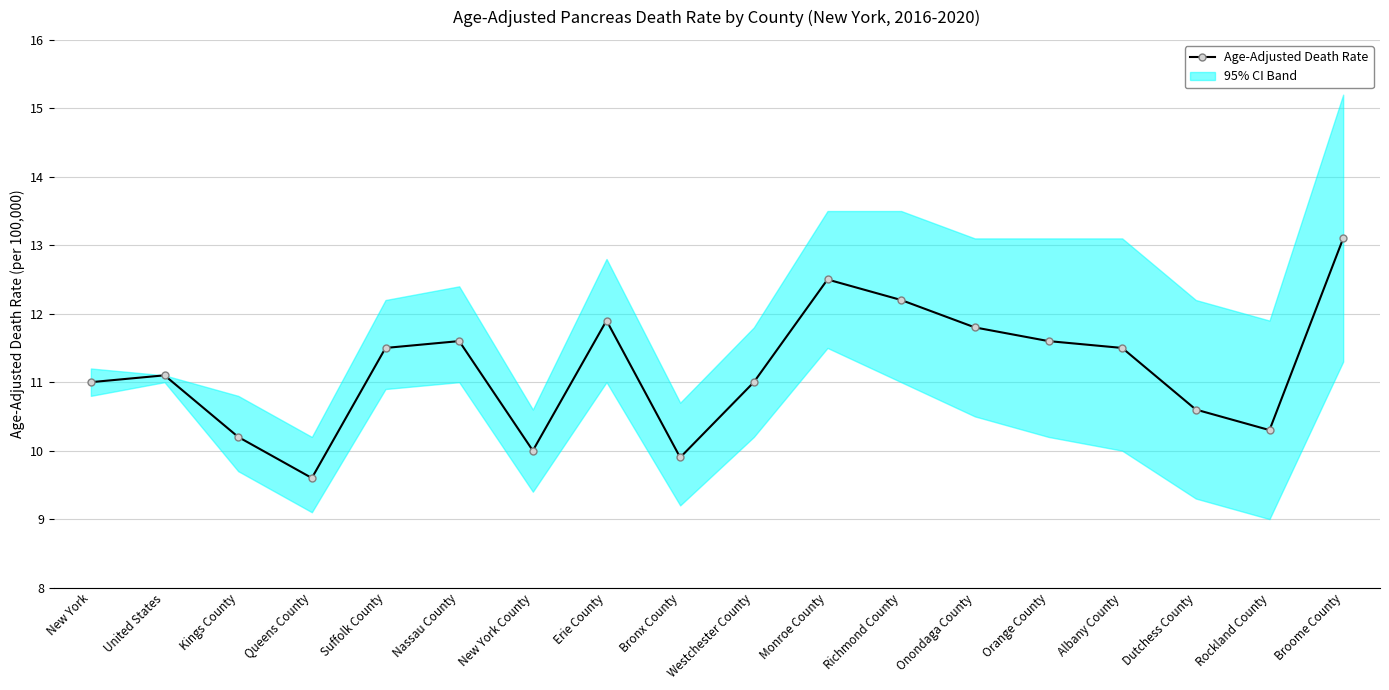

Count the number of values greater than 11.

10